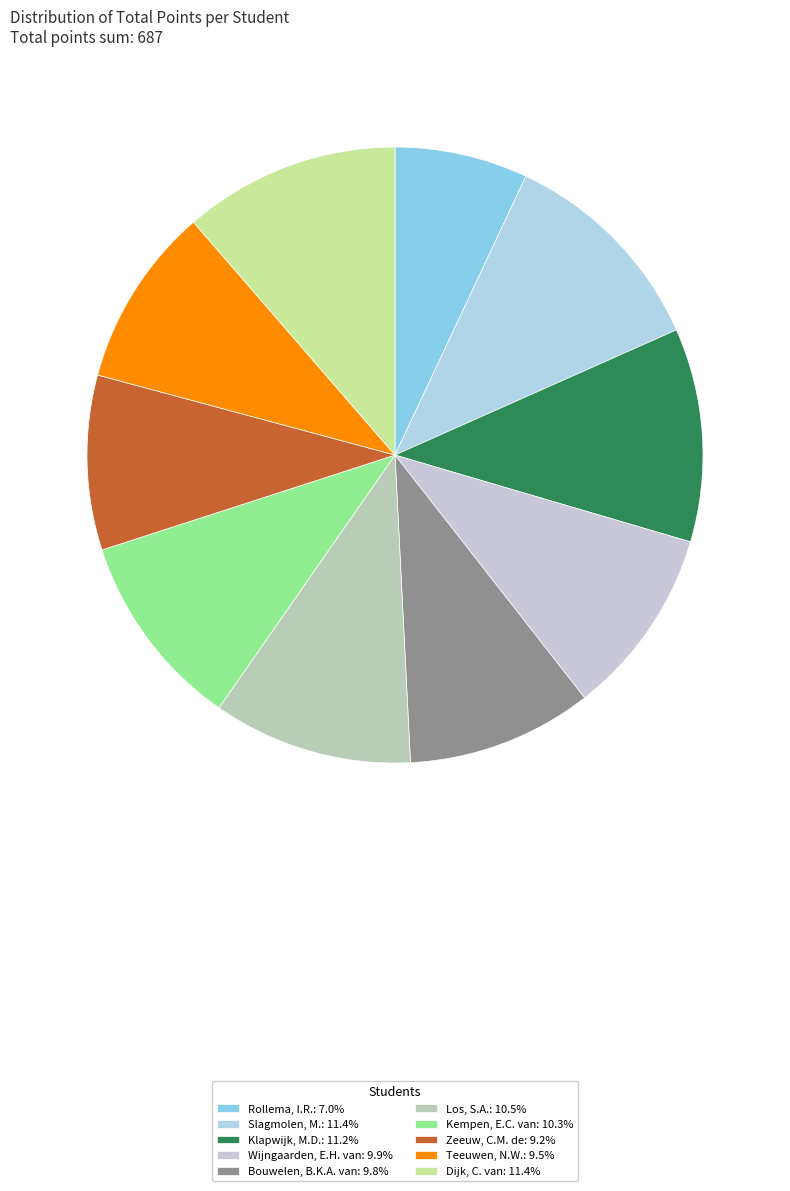

Between Wijngaarden, E.H. van and Zeeuw, C.M. de, which is larger?

Wijngaarden, E.H. van